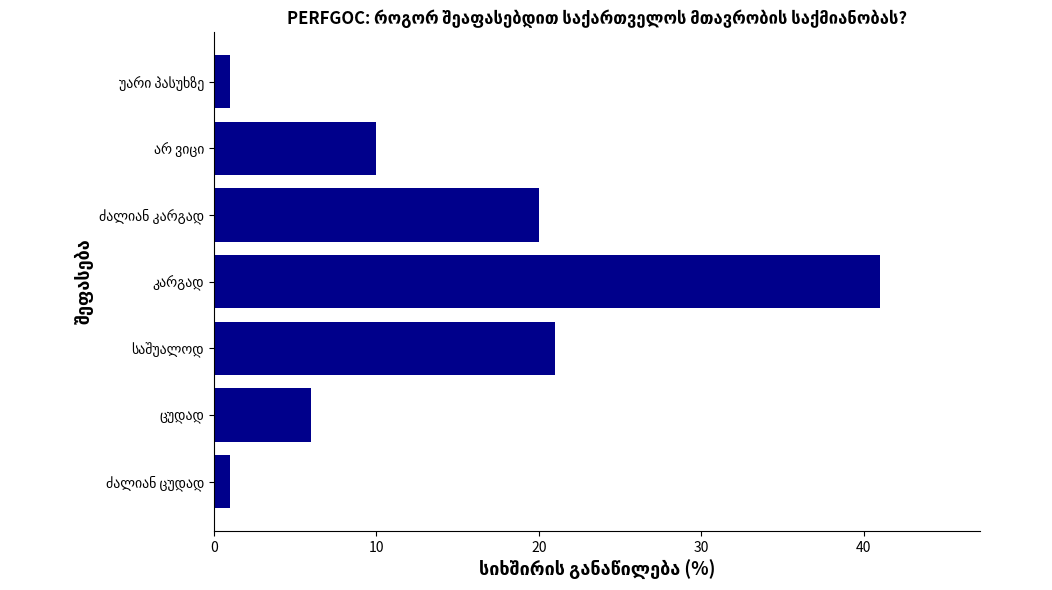

What is the average value?

14